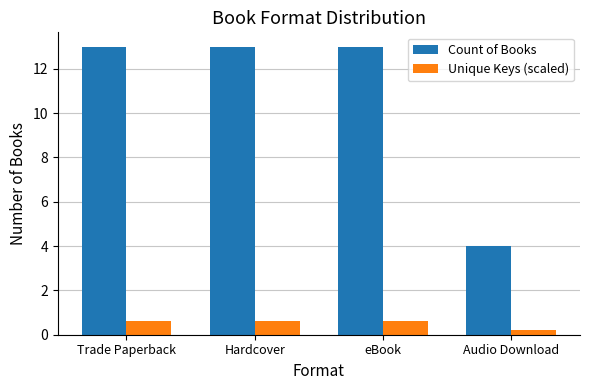

How many bars are there in each group?

2